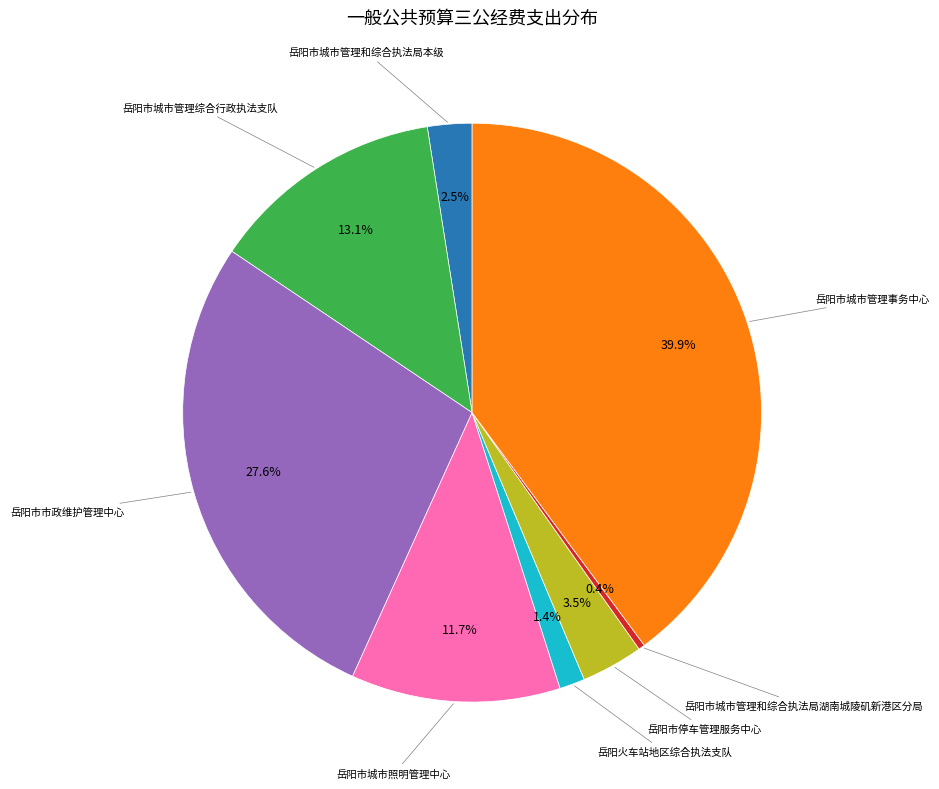

Is there a majority slice in this chart?

No